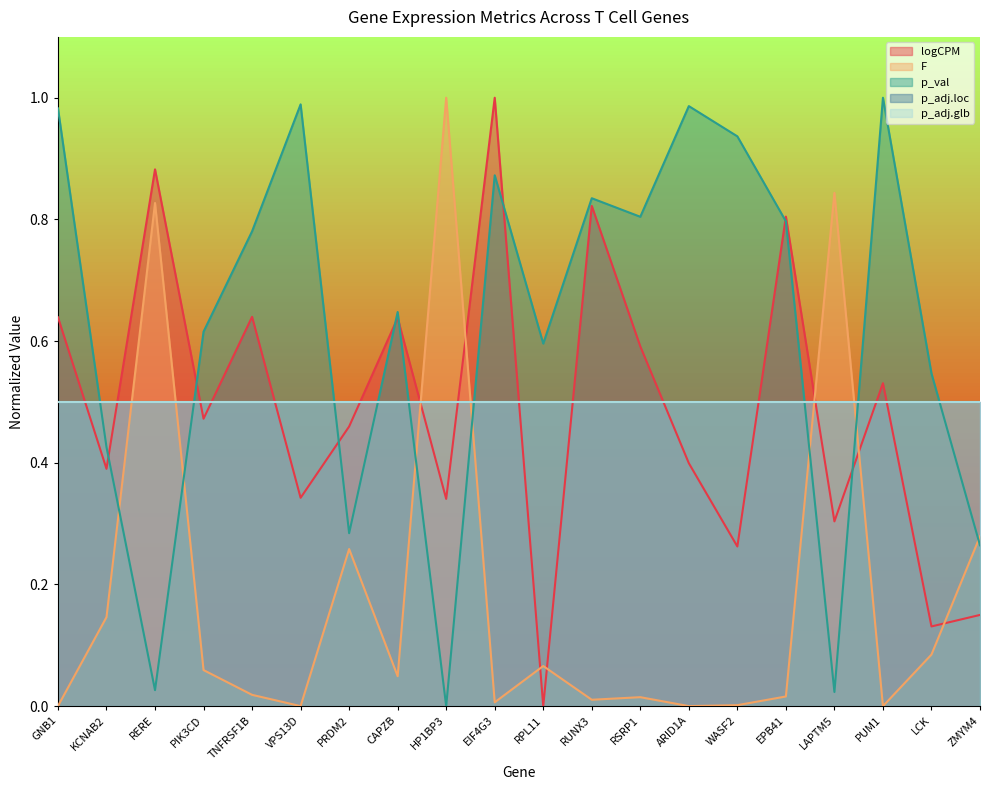

Is the value of logCPM at PIK3CD greater than the value of p_val at EPB41?

No